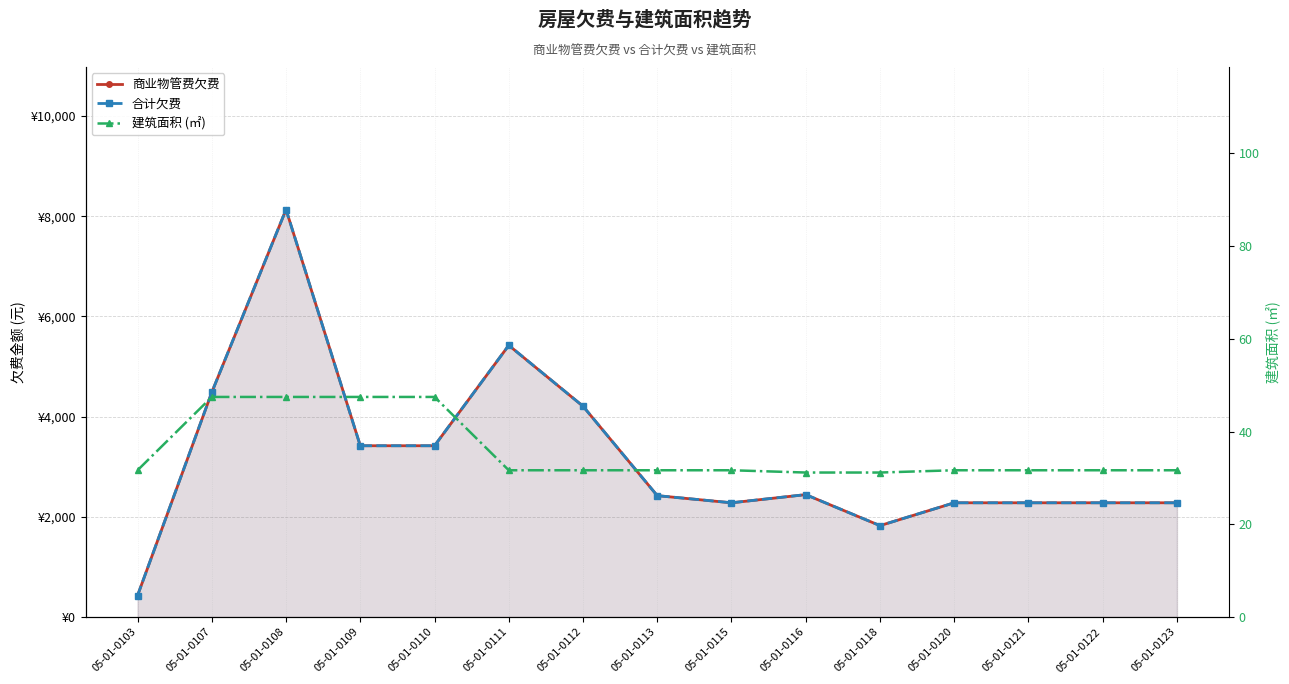

Reading left to right, transcribe all the data shown in this chart.

商业物管费欠费: 427.1	4485.0	8132.2	3417.1	3417.1	5422.1	4206.4	2420.8	2278.3	2441.2	1822.3	2278.3	2278.3	2278.3	2278.3
合计欠费: 427.1	4485.0	8132.2	3417.1	3417.1	5422.1	4206.4	2420.8	2278.3	2441.2	1822.3	2278.3	2278.3	2278.3	2278.3
建筑面积 (㎡): 31.6	47.5	47.5	47.5	47.5	31.6	31.6	31.6	31.6	31.1	31.1	31.6	31.6	31.6	31.6